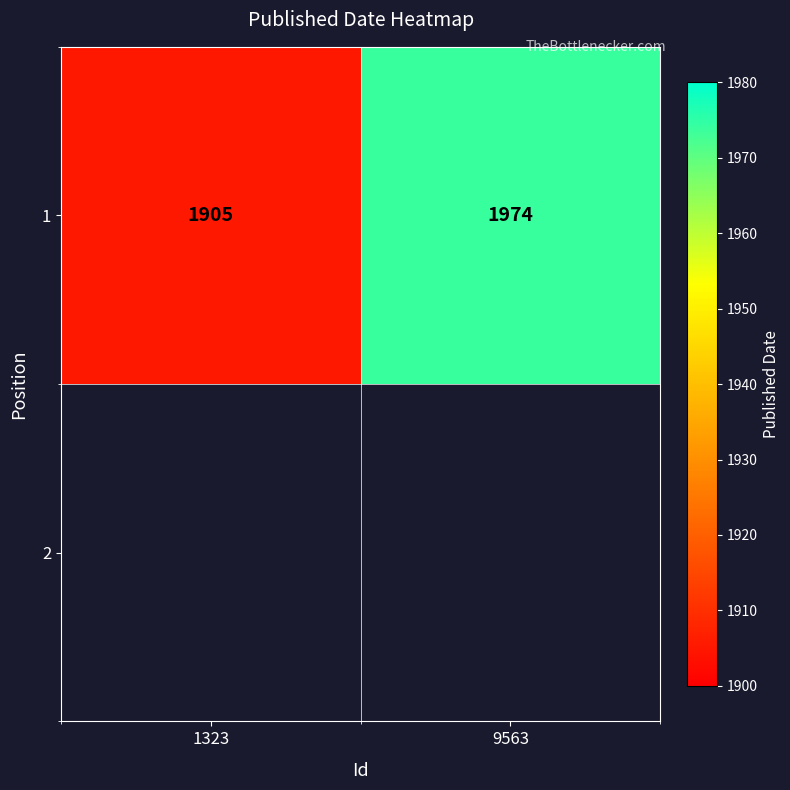

What is the difference between the values at 9563 and 1323?

69